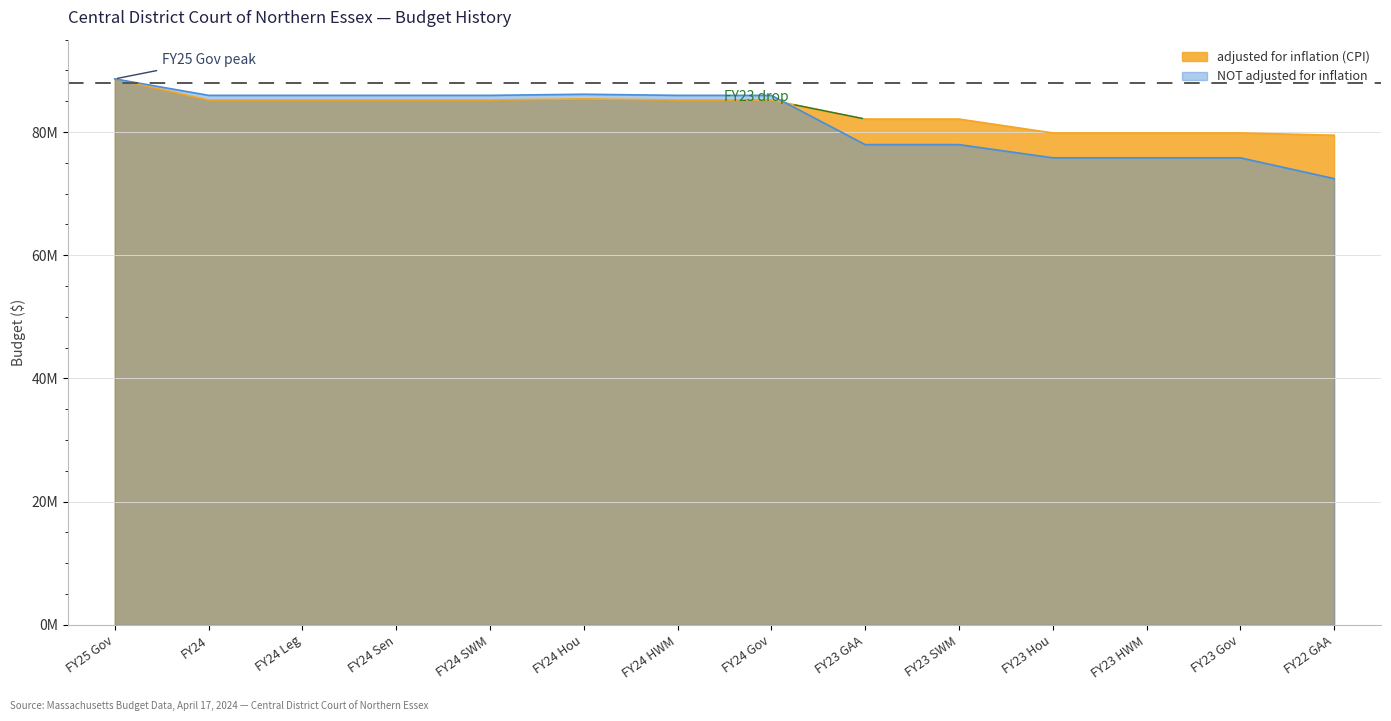

At which category is the sum across all series the highest?

FY25 Gov